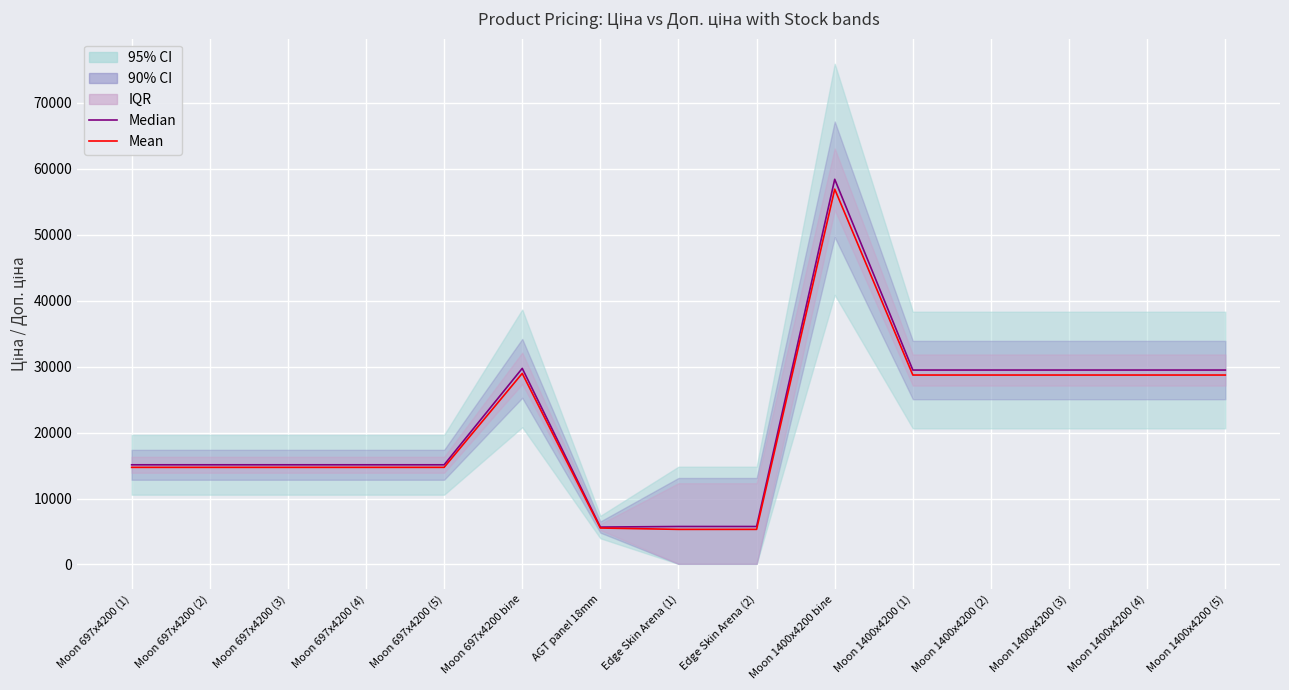

What is the difference between the maximum and minimum values in the Median series?

52752.7